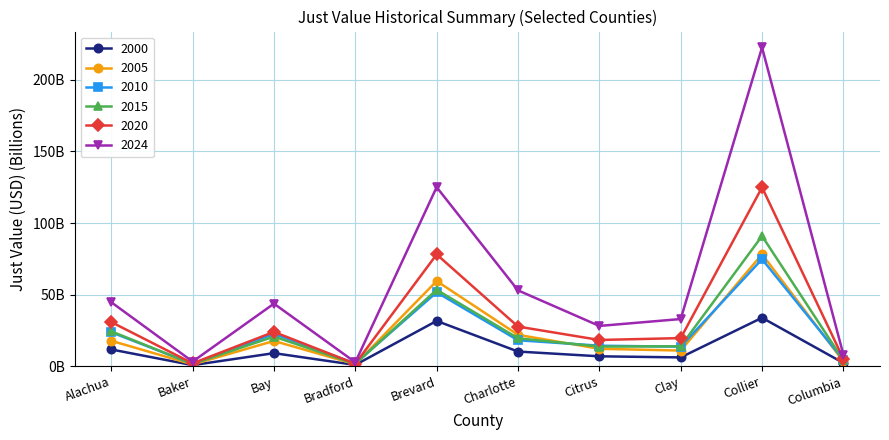

The value of 2000 at Charlotte is 10.3. True or false?

True